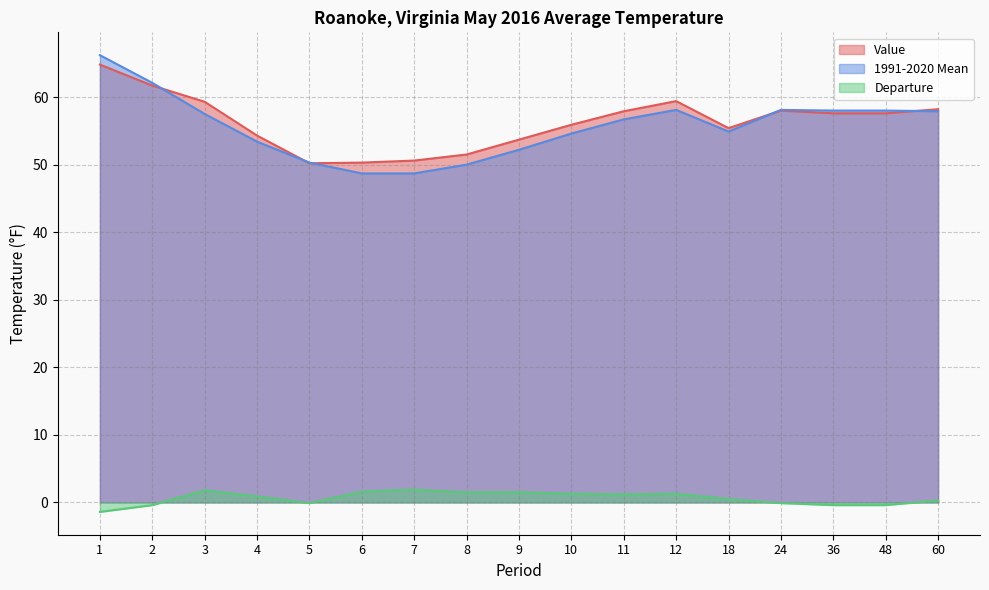

Does the chart display data point markers on the line(s)?

No